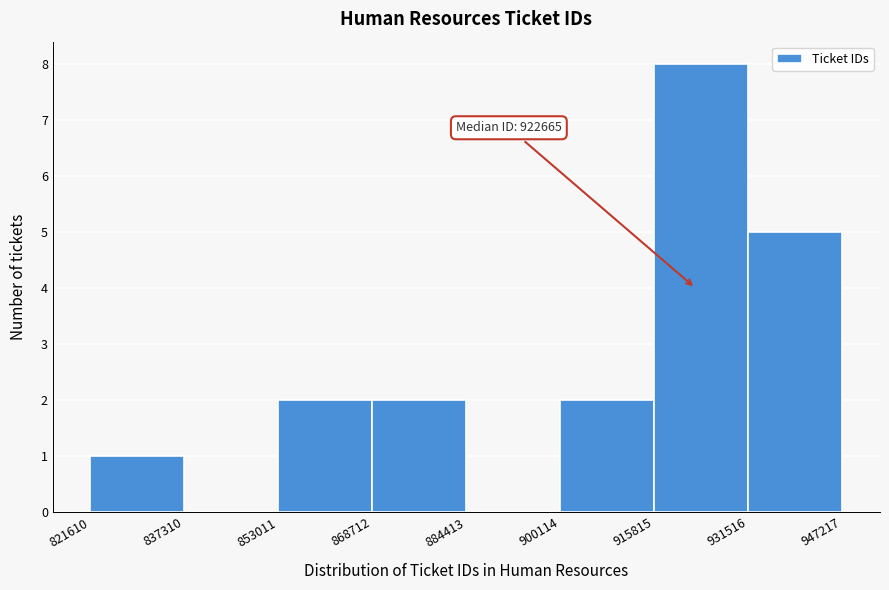

Which range on the x-axis has the tallest bar?

915815 to 931516